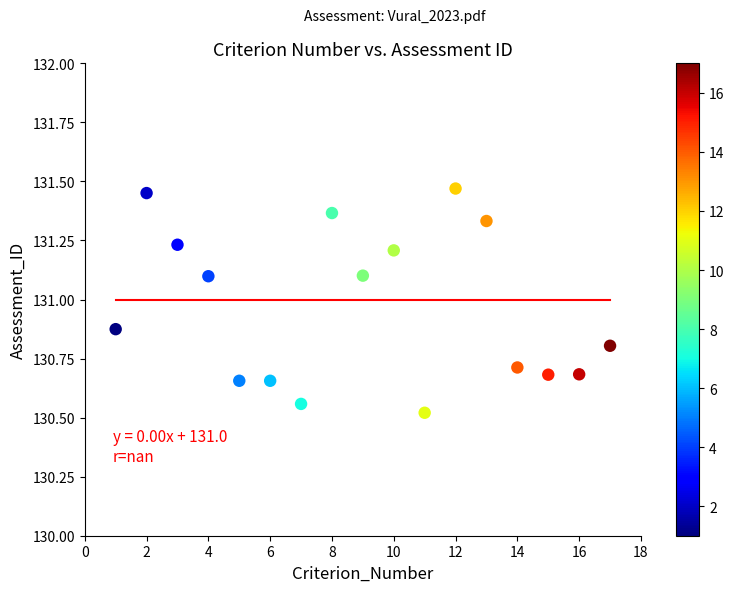

What is the range of Y values (max minus min)?

0.9